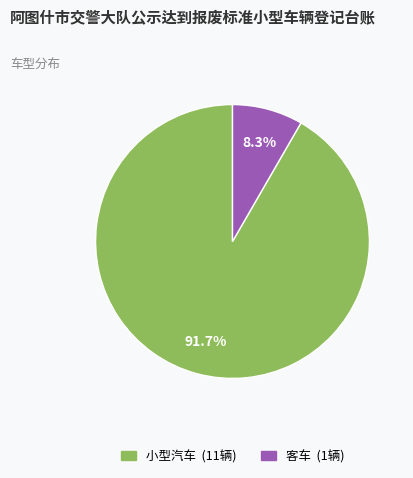

Which has a higher value, 客车 or 小型汽车?

小型汽车